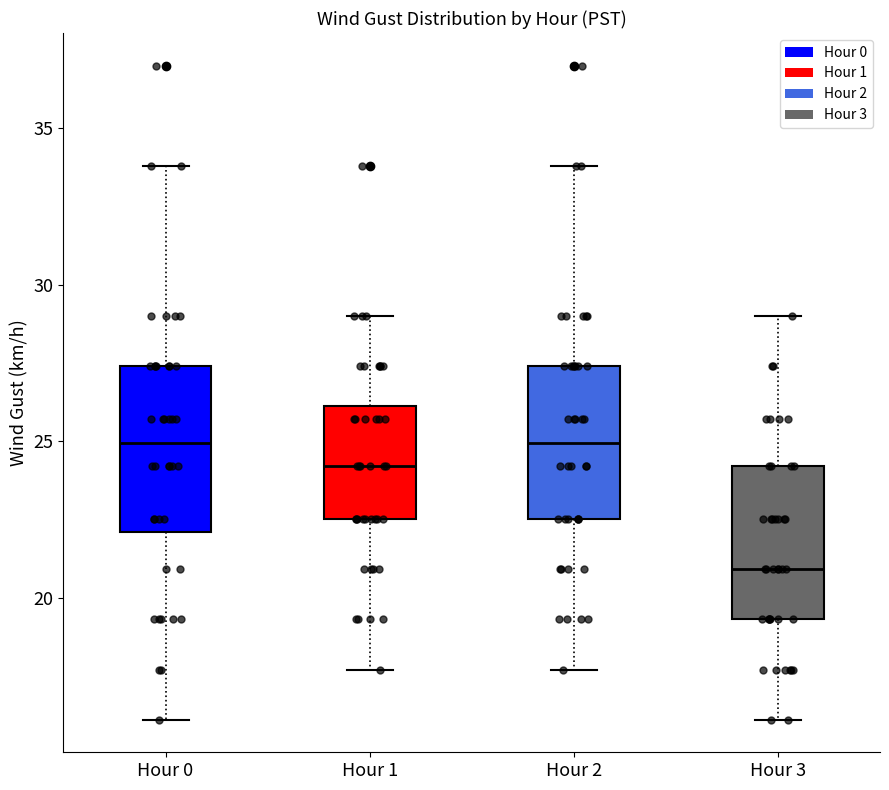

Reading left to right, transcribe this box plot: for each box, give where its median line is, the range the box spans, and where its two whiskers end, as read against the y-axis. The values are not printed on the chart, so give them approximately, as read against the axis.

Hour 0: median 25.0, box 22.0 to 27.5, whiskers 16.0 to 34.0
Hour 1: median 24.0, box 22.5 to 26.0, whiskers 17.5 to 29.0
Hour 2: median 25.0, box 22.5 to 27.5, whiskers 17.5 to 34.0
Hour 3: median 21.0, box 19.5 to 24.0, whiskers 16.0 to 29.0